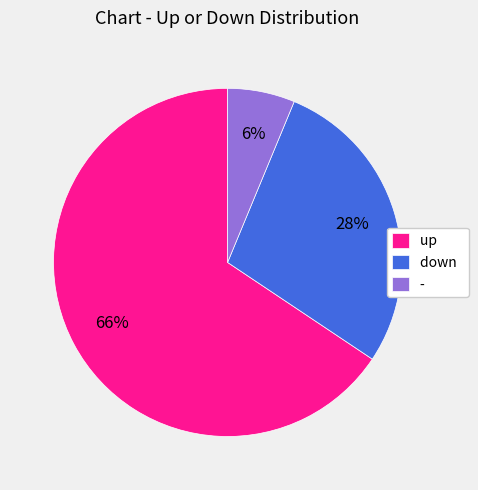

Is it true that - is 6% of the pie?

True